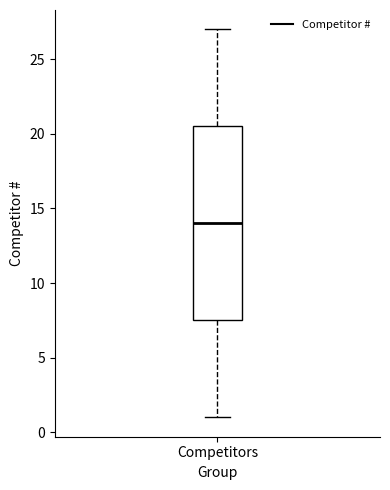

Transcribe this box plot: give where the median line is, the range the box spans, and where the two whiskers end, as read against the y-axis. The values are not printed on the chart, so give them approximately, as read against the axis.

median 14.0, box 7.5 to 20.5, whiskers 1.0 to 27.0